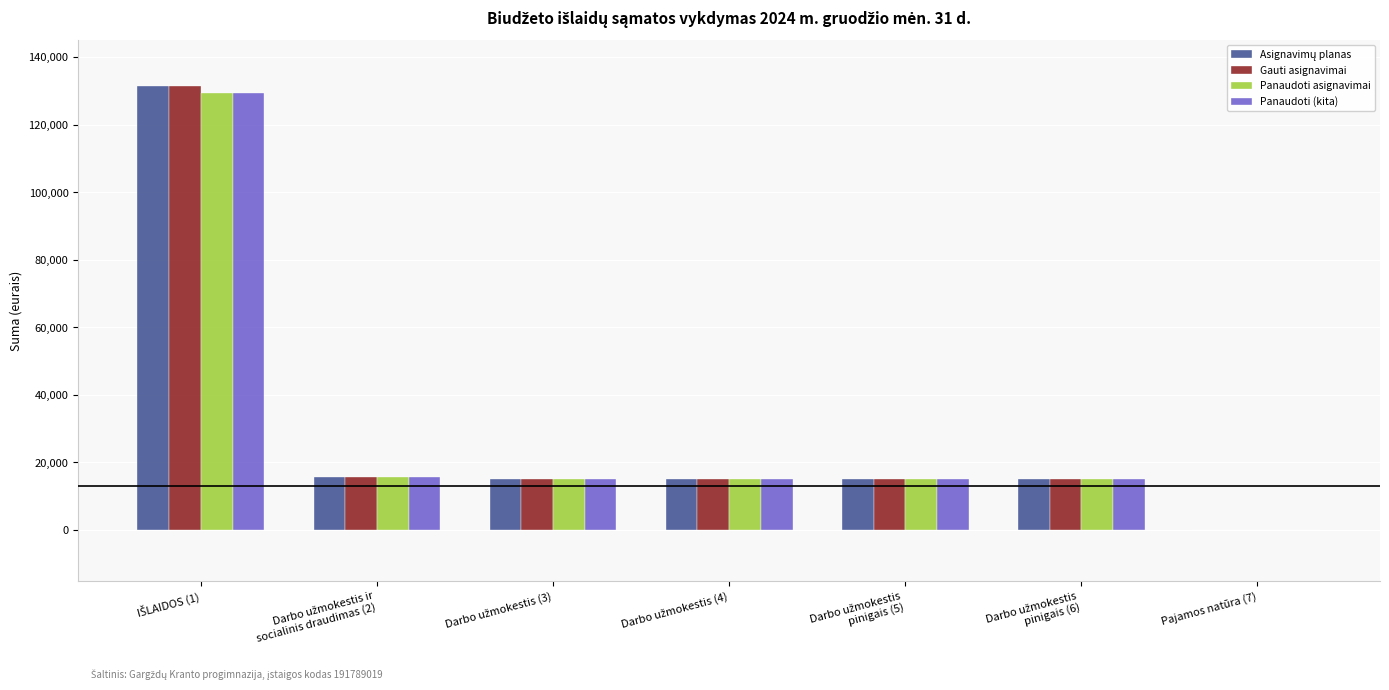

How many categories are shown in the chart?

7